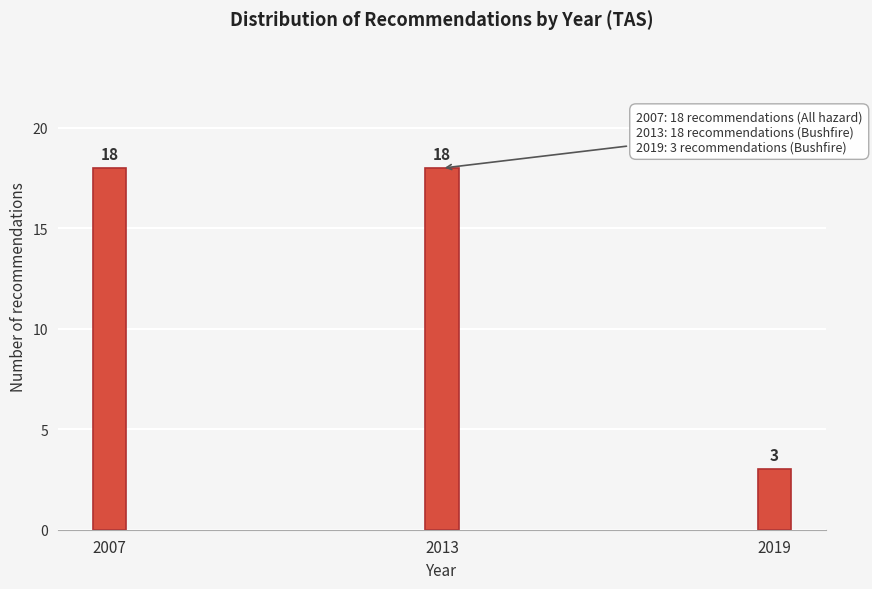

Reading left to right, list all the values displayed in this chart.

2007=18	2013=18	2019=3